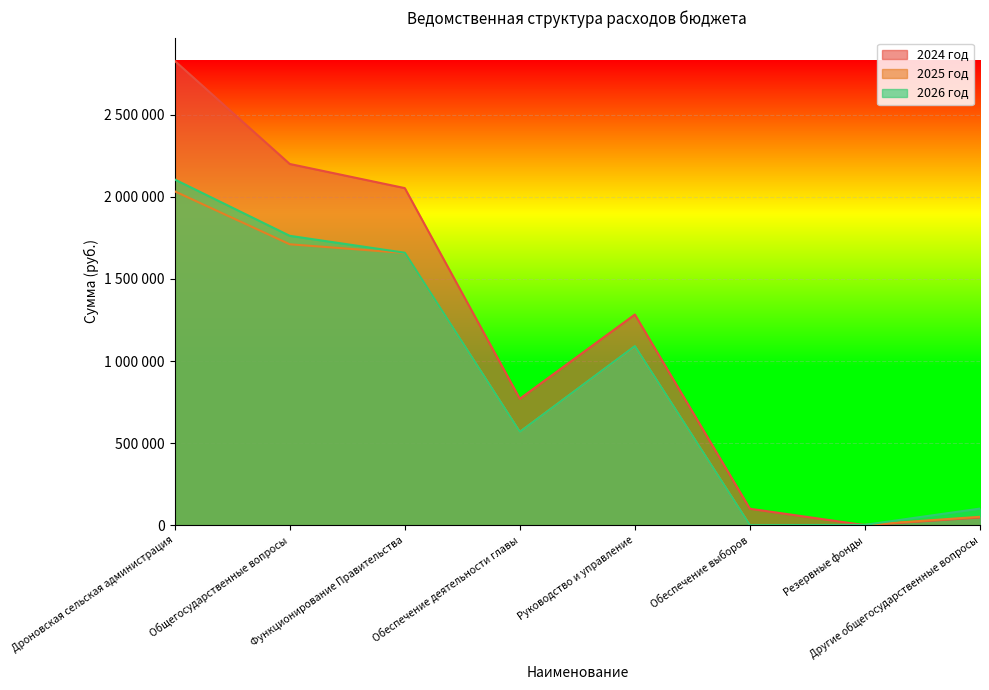

Which series changed the most between Обеспечение выборов and Другие общегосударственные вопросы?

2026 год